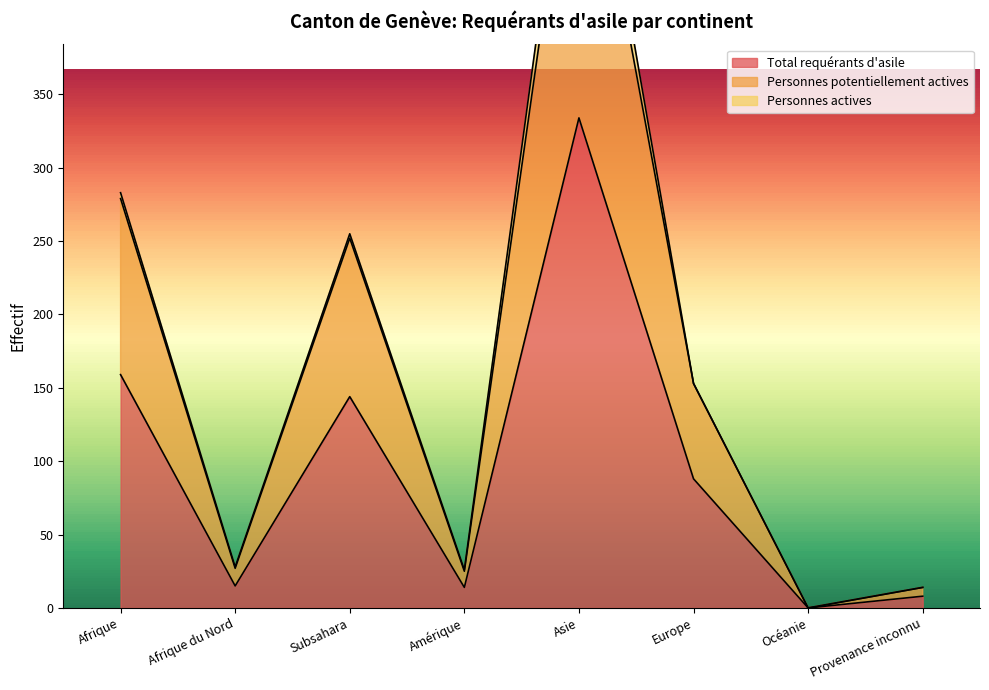

In Personnes potentiellement actives, how many points are higher than both neighbors (excluding endpoints)?

2